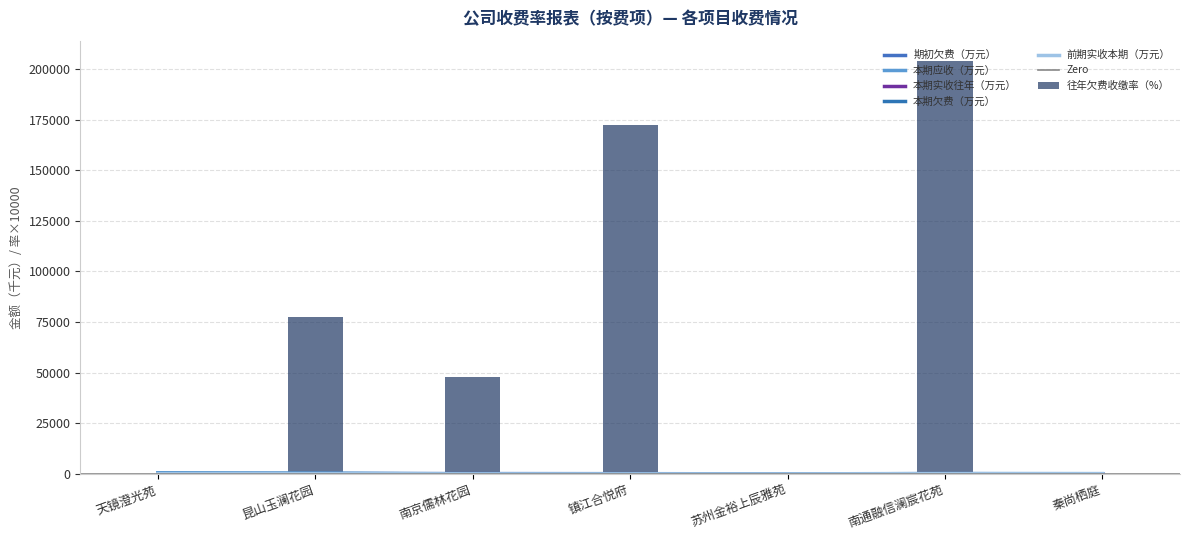

What is the average value of the 本期应收（万元） series?

160.8